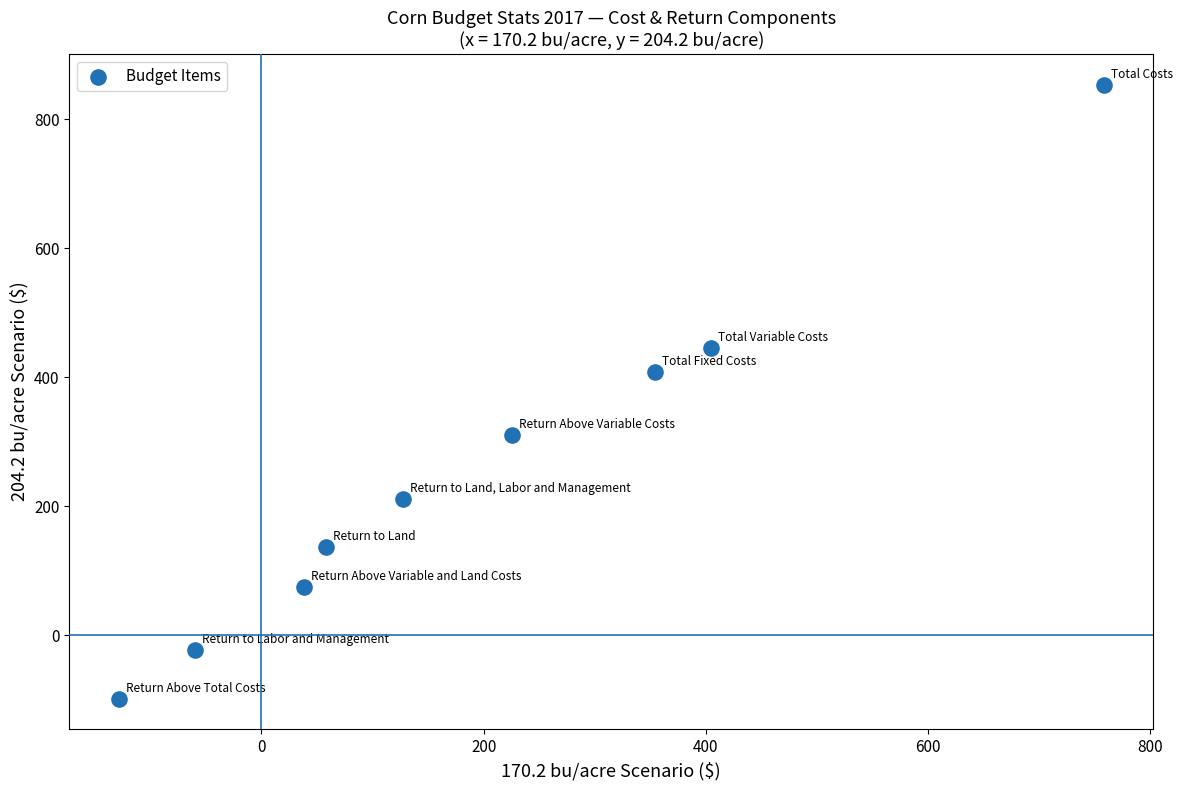

What is the range of X values (max minus min)?

886.8